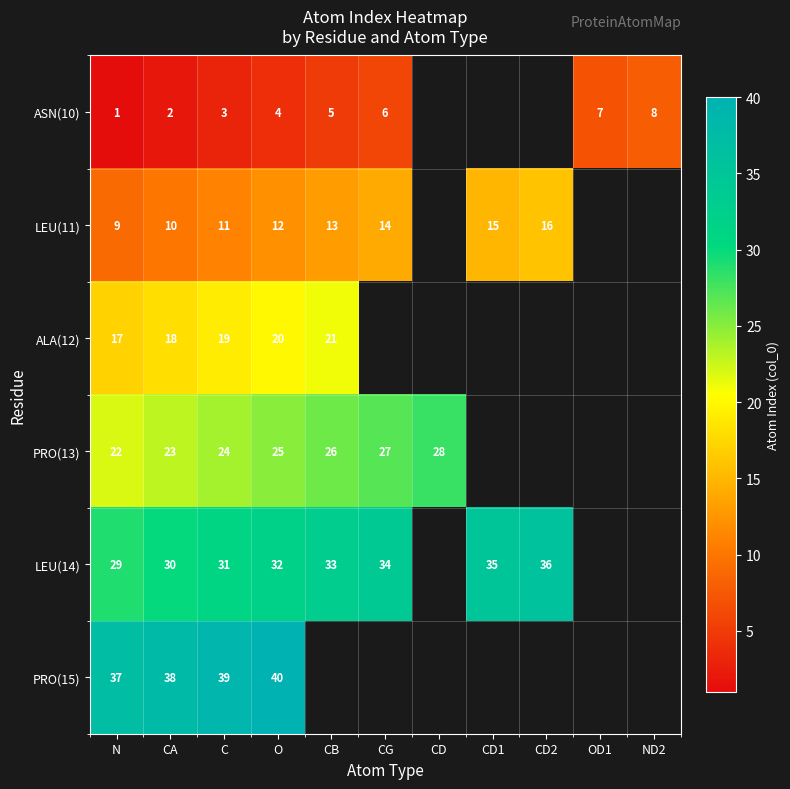

True or false: ASN(10) has a value of 6 at CG.

True